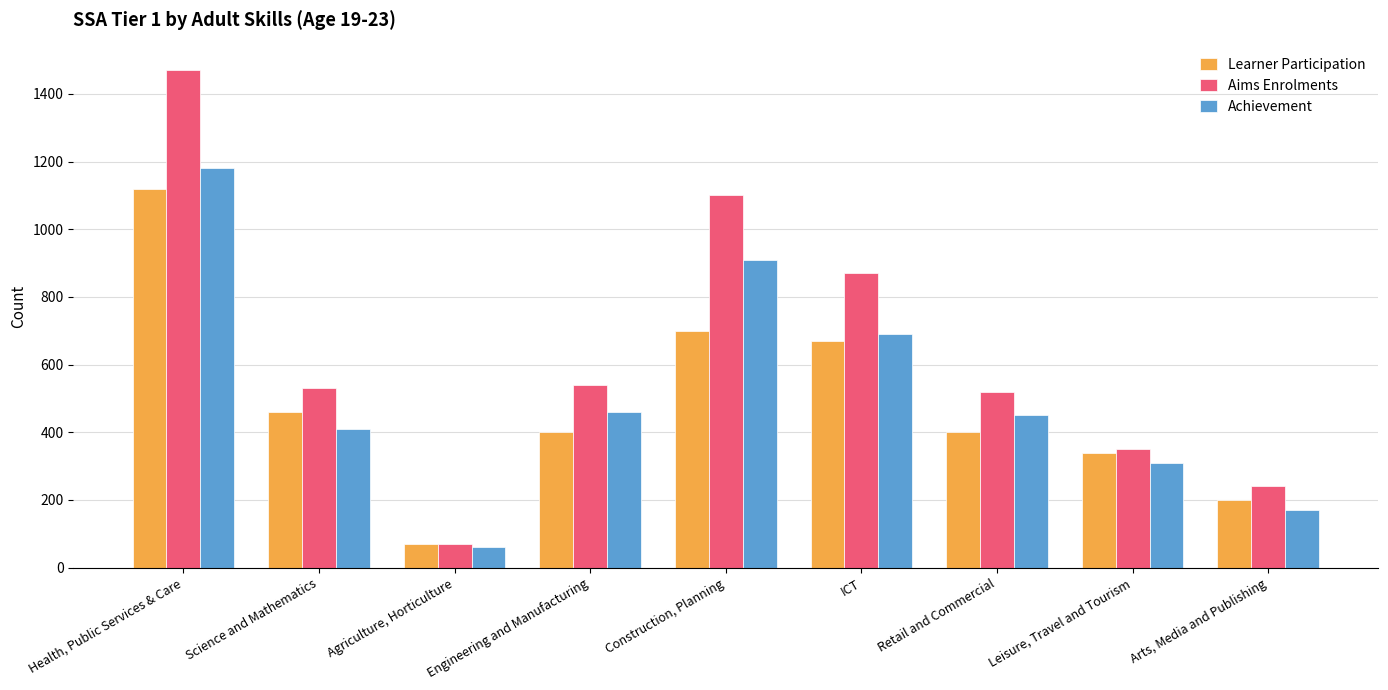

Is the value of Aims Enrolments at Engineering and Manufacturing greater than the value of Achievement at Arts, Media and Publishing?

Yes